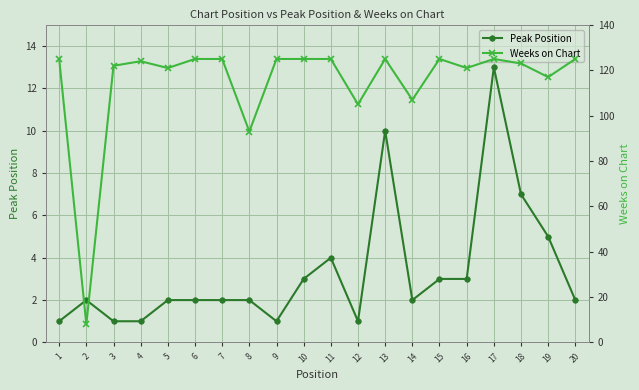

Reading left to right, extract all data points from this chart.

Peak Position: 1	2	1	1	2	2	2	2	1	3	4	1	10	2	3	3	13	7	5	2
Weeks on Chart: 125	8	122	124	121	125	125	93	125	125	125	105	125	107	125	121	125	123	117	125